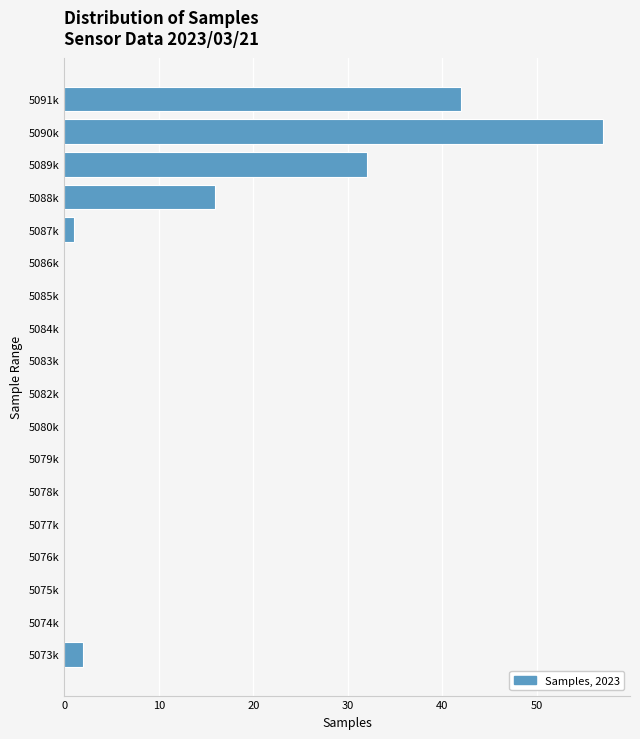

Reading top to bottom, extract all data points from this chart.

5091k=42	5090k=57	5089k=32	5088k=16	5087k=1	5086k=0	5085k=0	5084k=0	5083k=0	5082k=0	5080k=0	5079k=0	5078k=0	5077k=0	5076k=0	5075k=0	5074k=0	5073k=2